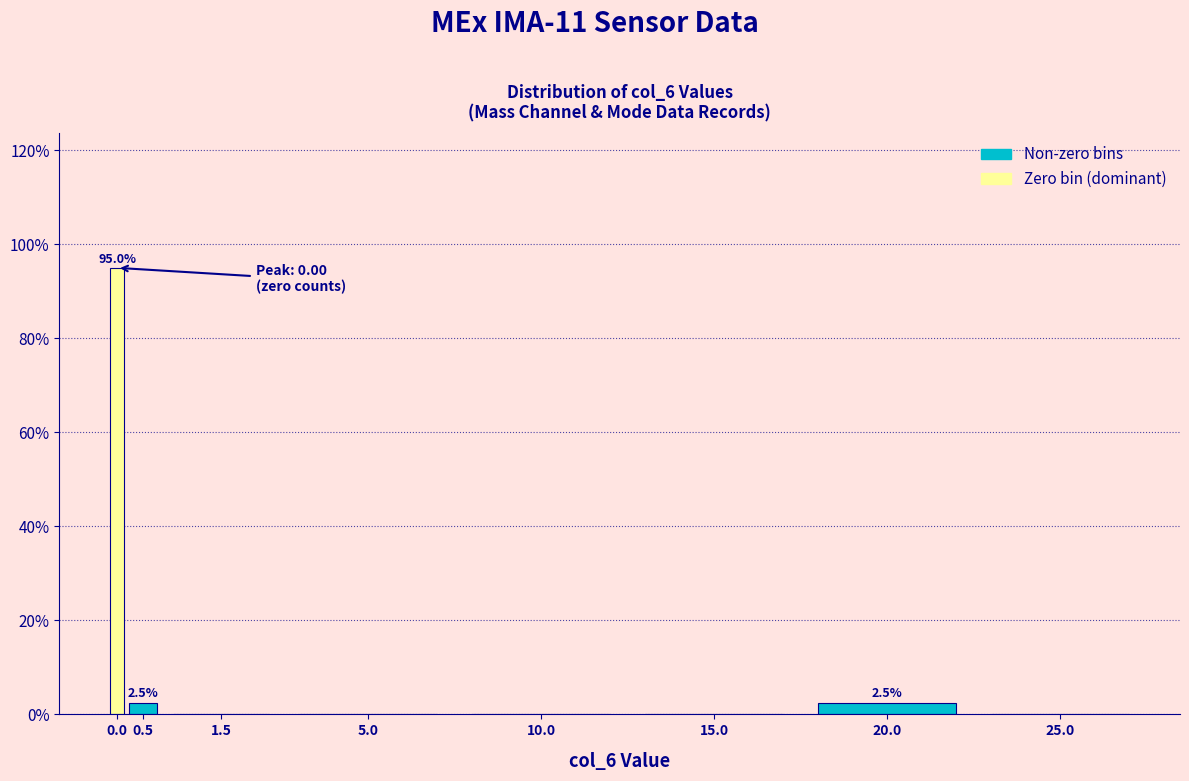

Reading right to left, extract all data points from this chart.

25.0=0.0	20.0=2.5	15.0=0.0	10.0=0.0	5.0=0.0	1.5=0.0	0.5=2.5	0.0=95.0